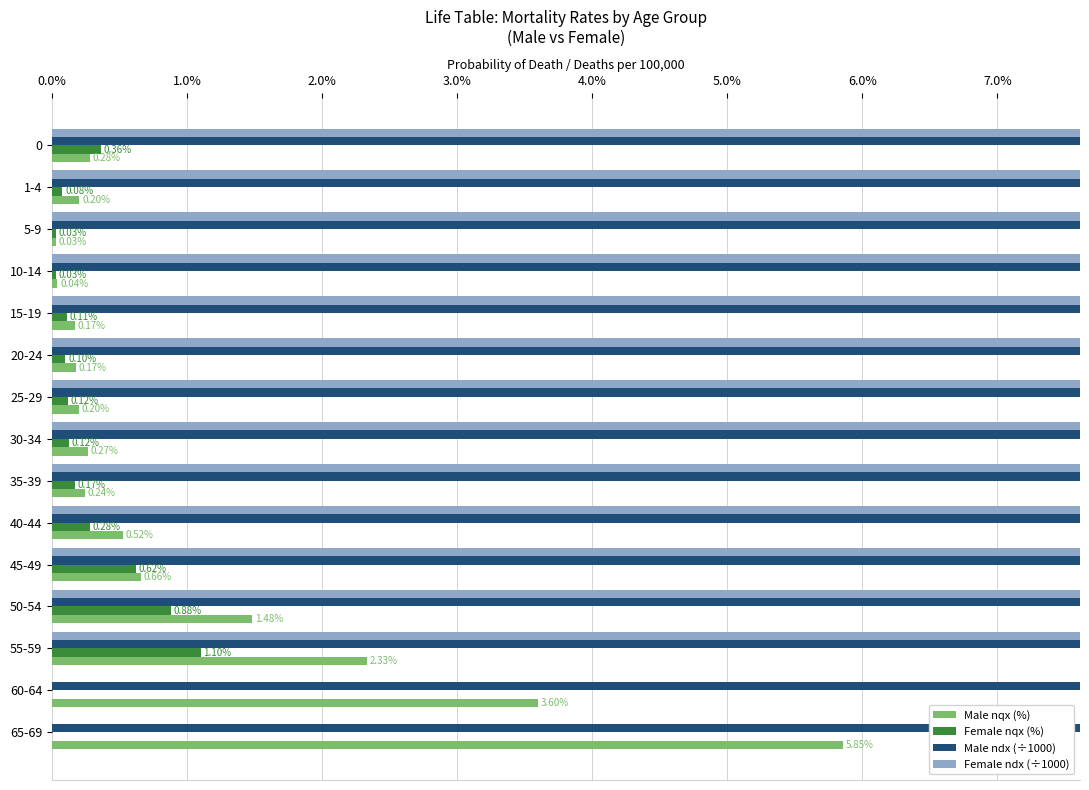

What is the difference between the maximum and minimum values in the Male nqx (%) series?

5.8